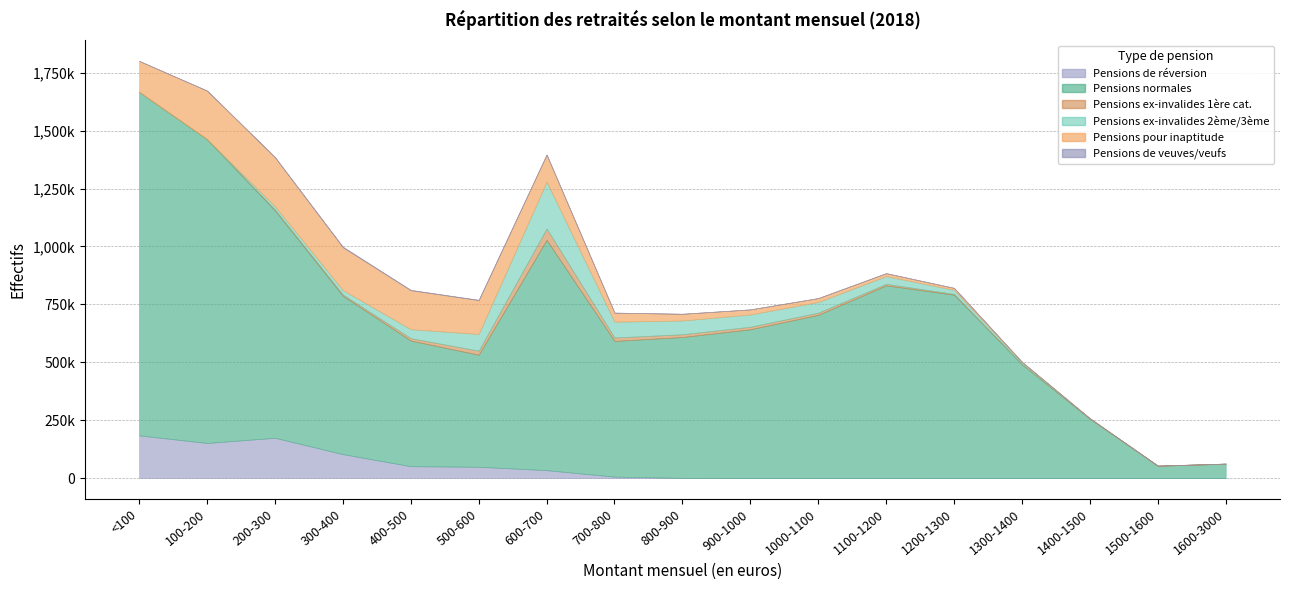

What is the total value across all series at <100?

1801240